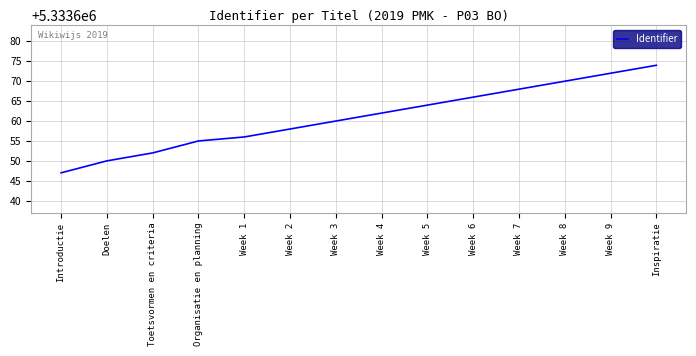

What is the smallest value displayed?

5333647